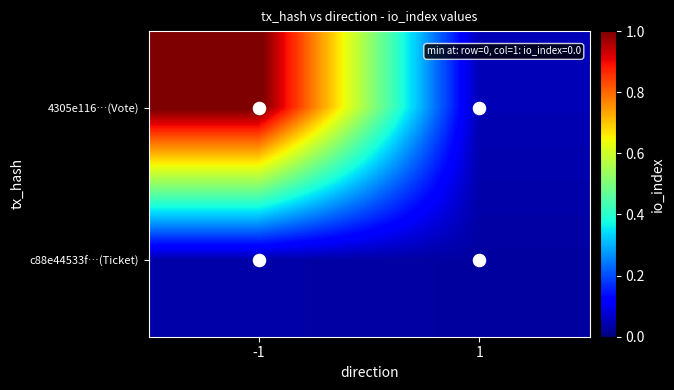

Reading left to right, list all the values displayed in this chart.

4305e116…(Vote): -1=1.0	1=0.0
c88e44533f…(Ticket): -1=0.0	1=0.0